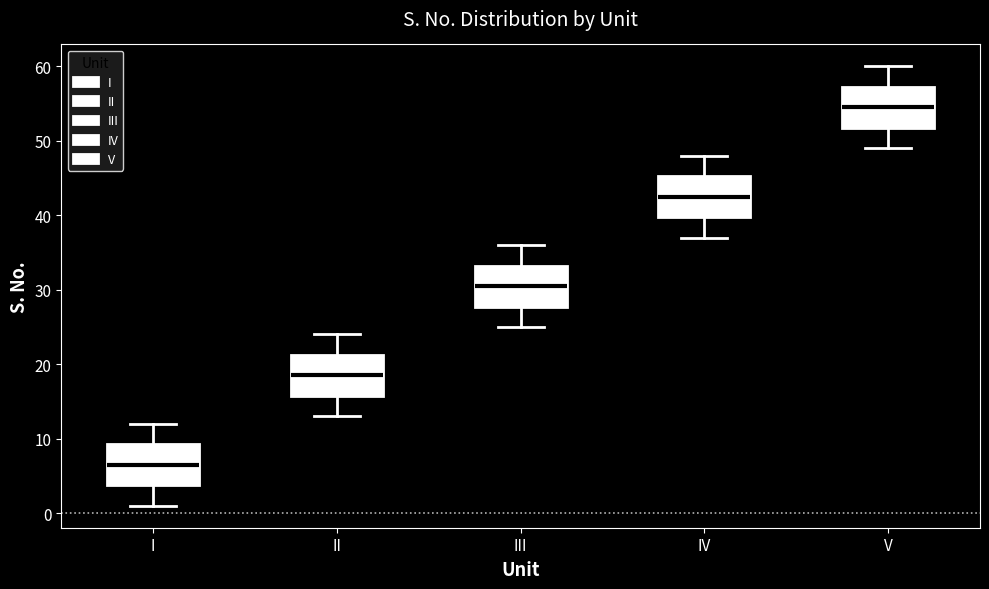

Reading left to right, read every box against the y-axis: the position of its median line, the range the box covers, and the ends of its whiskers. The values are not printed on the chart, so give them approximately, as read against the axis.

I: median 7, box 4 to 9, whiskers 1 to 12
II: median 19, box 16 to 21, whiskers 13 to 24
III: median 31, box 28 to 33, whiskers 25 to 36
IV: median 43, box 40 to 45, whiskers 37 to 48
V: median 55, box 52 to 57, whiskers 49 to 60